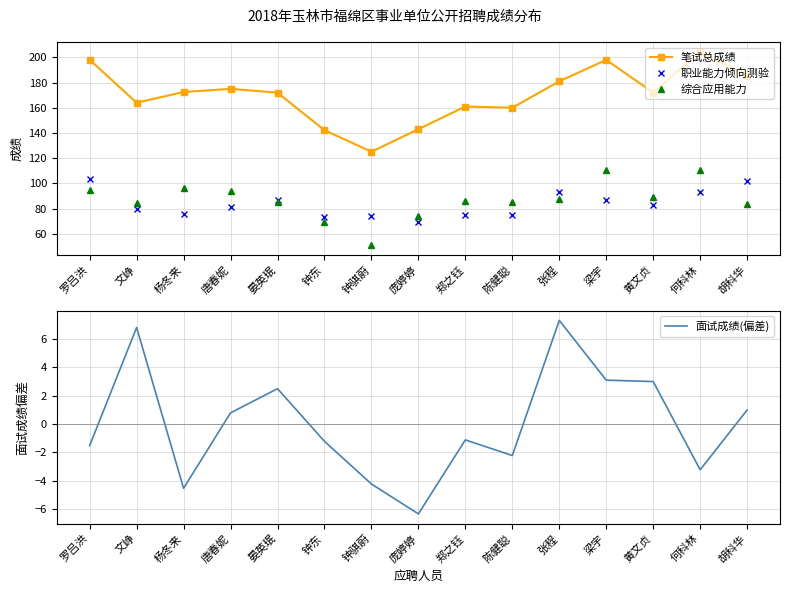

In 综合应用能力, how many points are higher than both neighbors (excluding endpoints)?

4